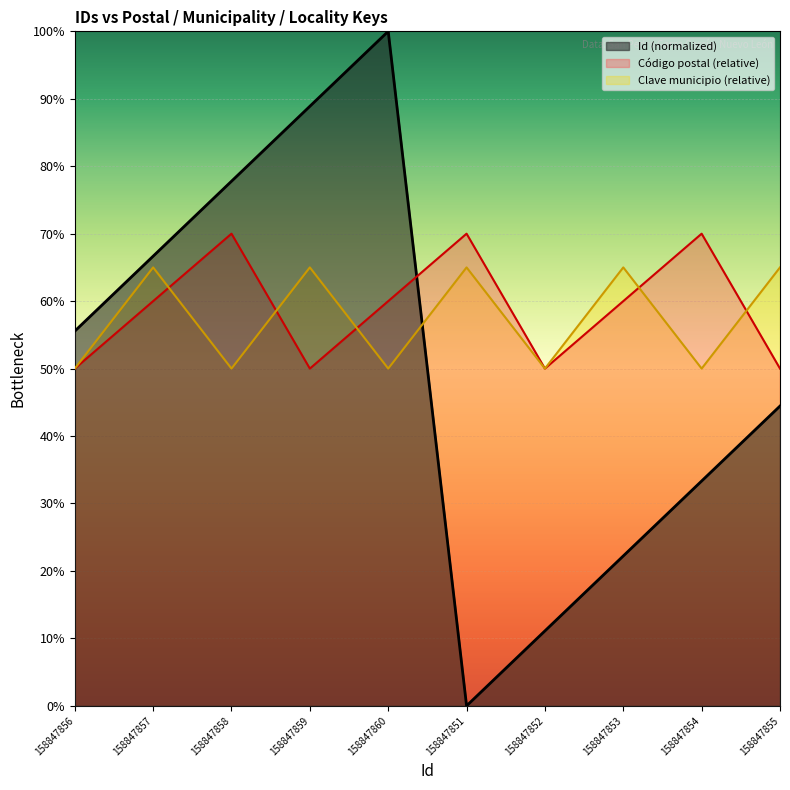

How many lines are shown in the chart?

3